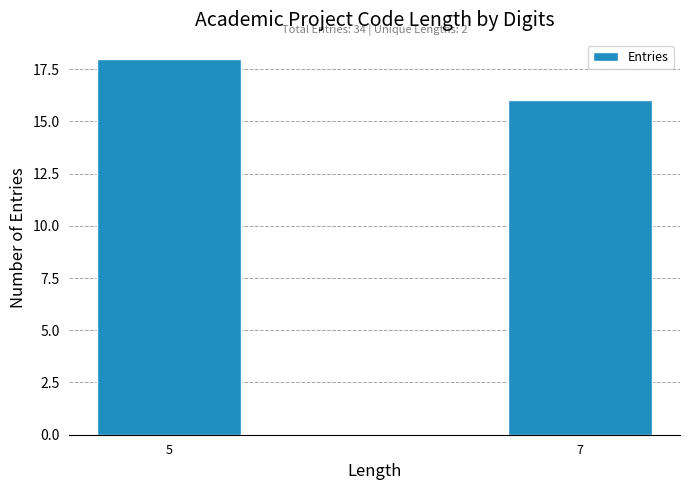

Reading right to left, transcribe all the data shown in this chart.

7=16	5=18